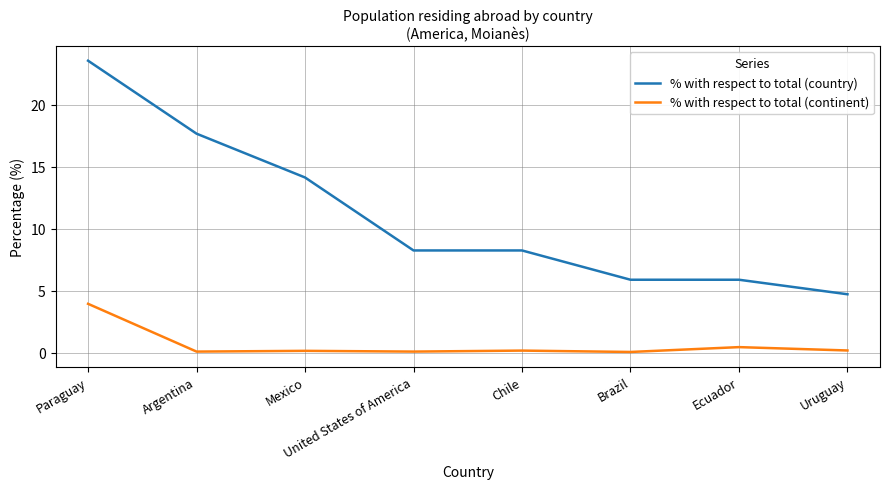

At which category is the sum across all series the highest?

Paraguay